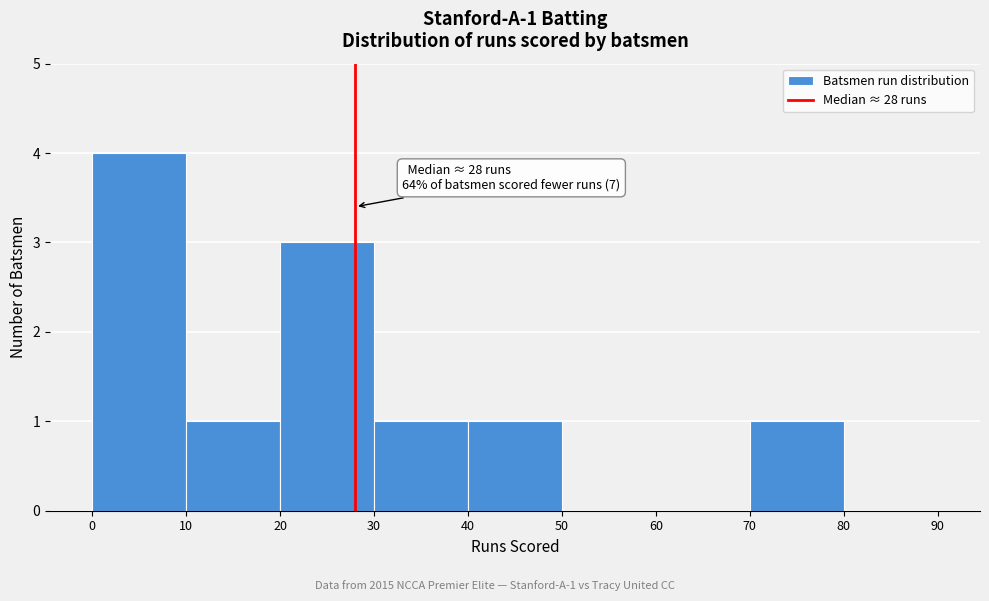

Which range on the x-axis has the tallest bar?

0 to 10